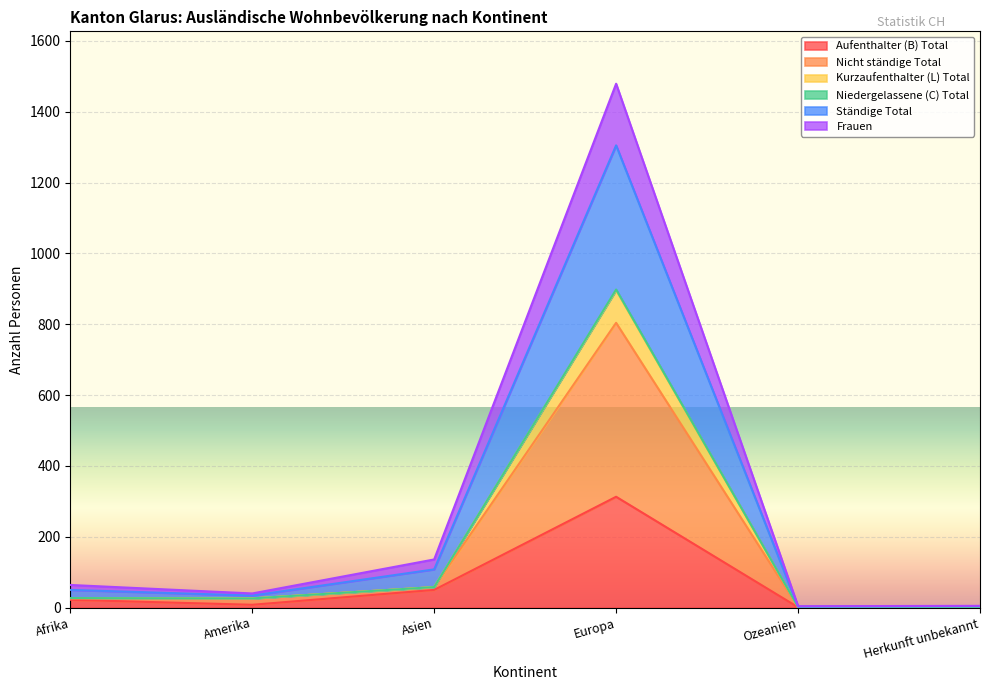

In Aufenthalter (B) Total, how many points are higher than both neighbors (excluding endpoints)?

1